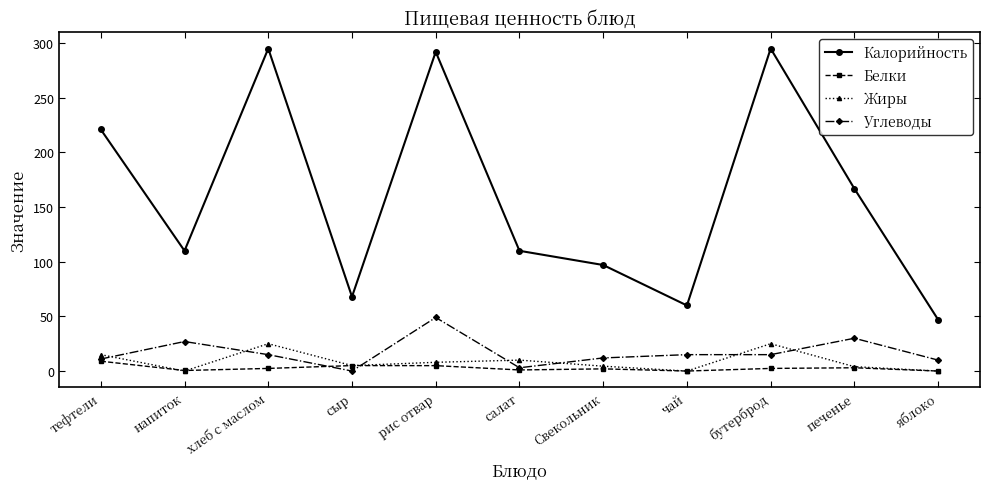

True or false: Калорийность and Углеводы intersect in this chart.

False